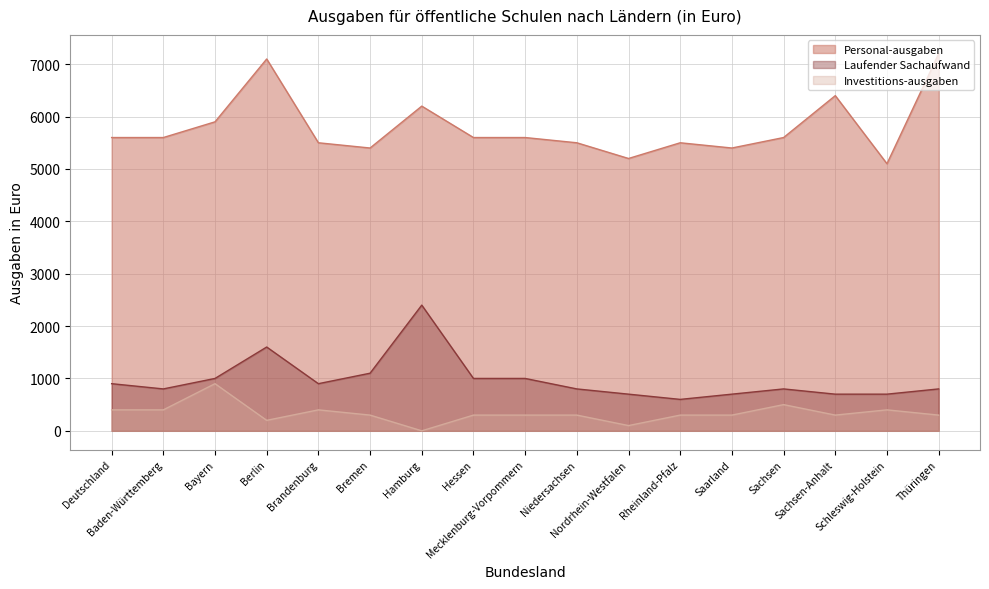

Reading left to right, what are all the values shown in this chart?

Personal-ausgaben: 5600	5600	5900	7100	5500	5400	6200	5600	5600	5500	5200	5500	5400	5600	6400	5100	7200
Laufender Sachaufwand: 900	800	1000	1600	900	1100	2400	1000	1000	800	700	600	700	800	700	700	800
Investitions-ausgaben: 400	400	900	200	400	300	0	300	300	300	100	300	300	500	300	400	300